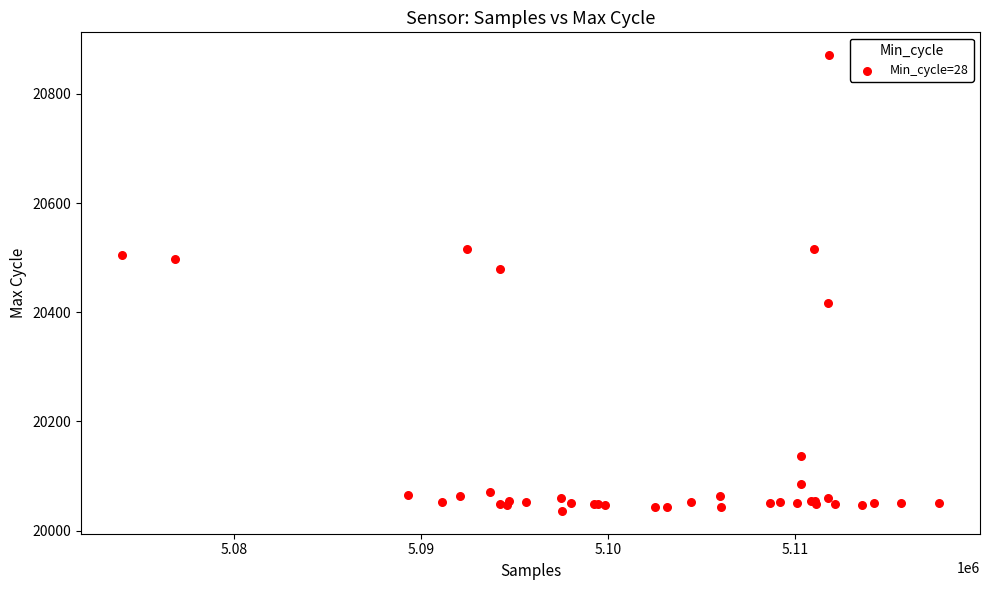

What Y value in the scatter plot is closest to 20453?

20480